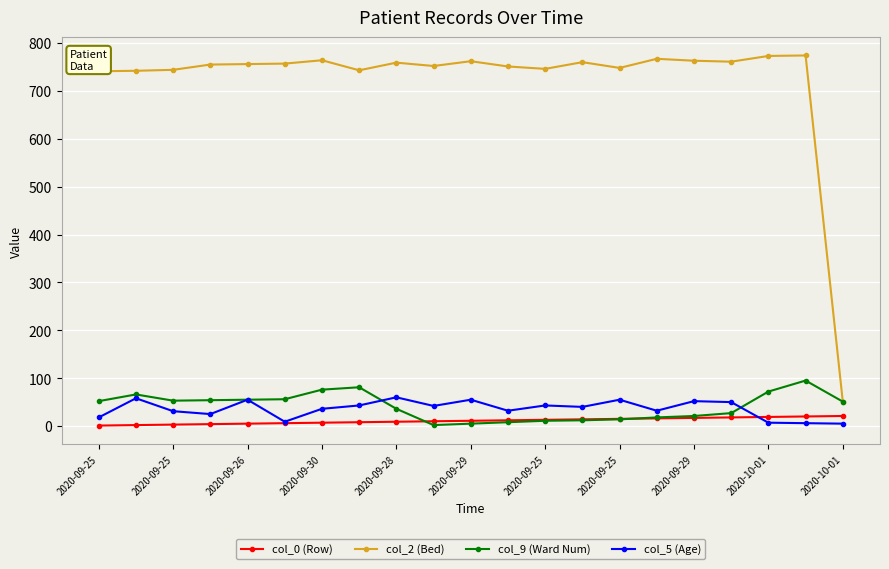

True or false: col_9 (Ward Num) has more than 0 points higher than both neighbors.

True